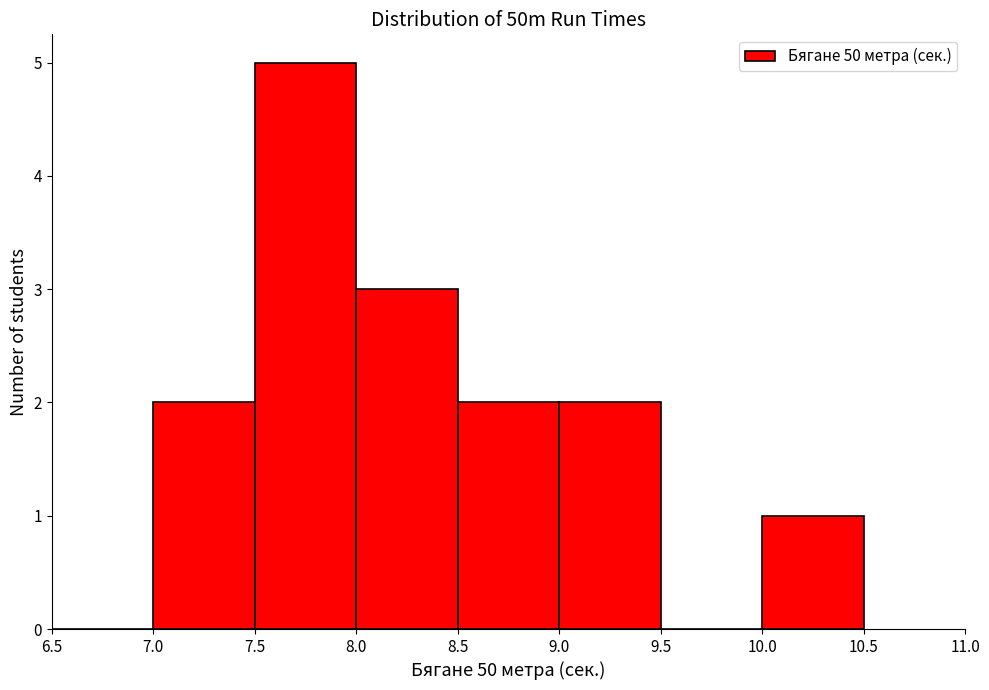

Reading left to right, transcribe this chart: for each bar, give the range it covers on the x-axis and its height. The values are not printed on the chart, so give them approximately, as read against the axis.

6.5 to 7.0: 0
7.0 to 7.5: 2
7.5 to 8.0: 5
8.0 to 8.5: 3
8.5 to 9.0: 2
9.0 to 9.5: 2
9.5 to 10.0: 0
10.0 to 10.5: 1